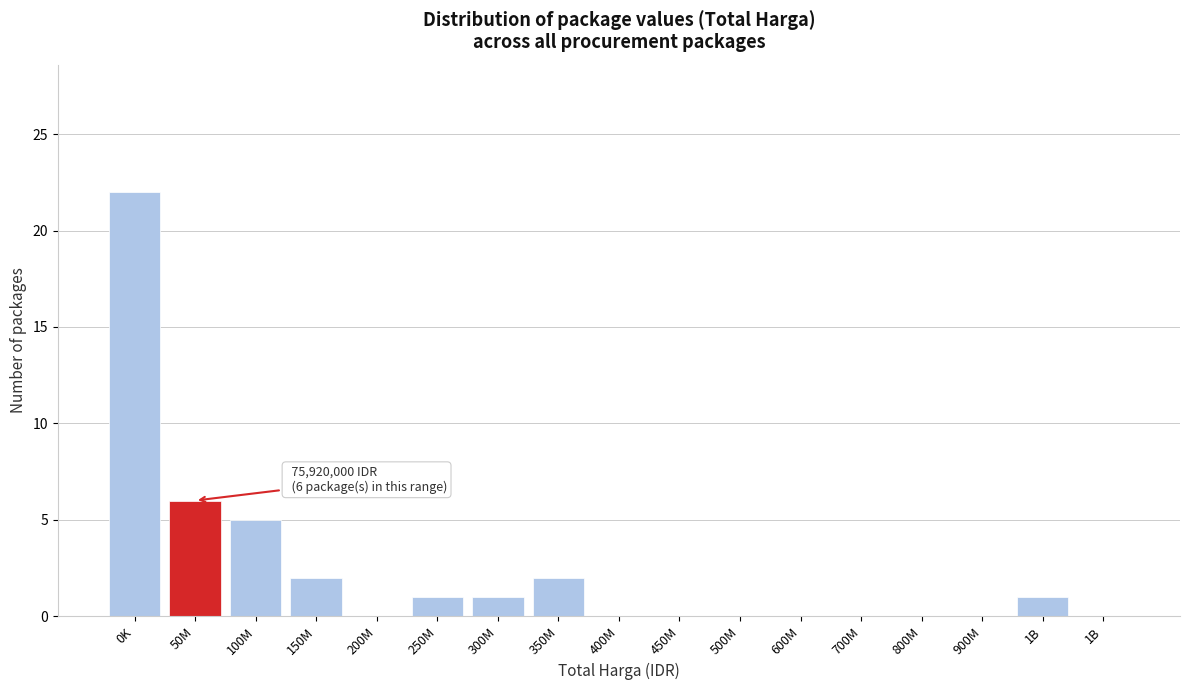

Are the bars horizontal?

No